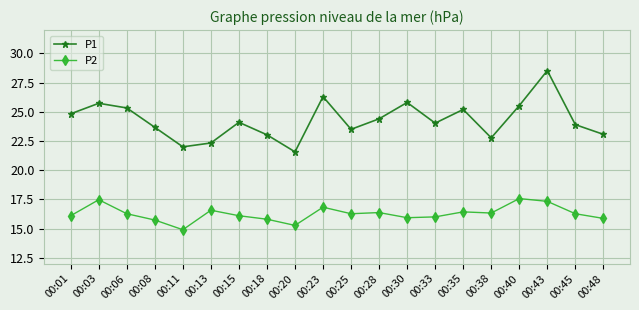

Between 00:08 and 00:25, which series saw the biggest shift?

P2